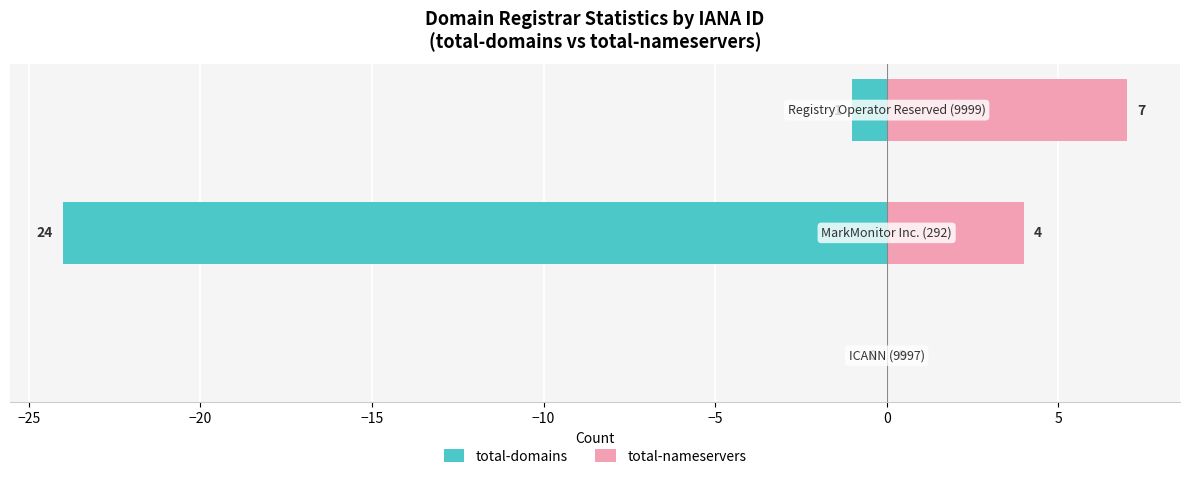

What is the difference between the maximum and second lowest values in the total-domains series?

1